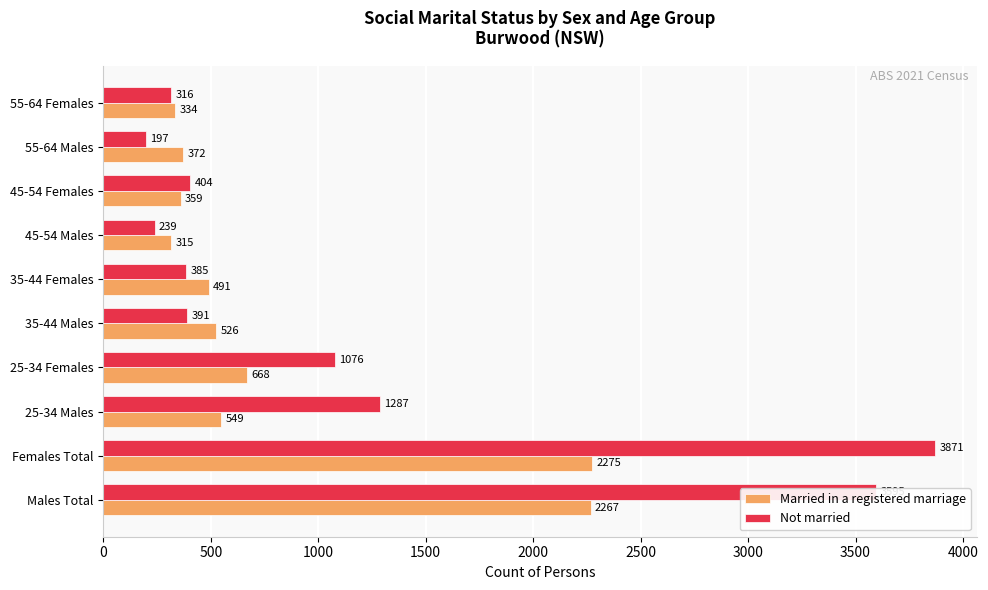

True or false: Not married has a value of 782 at 25-34 Males.

False